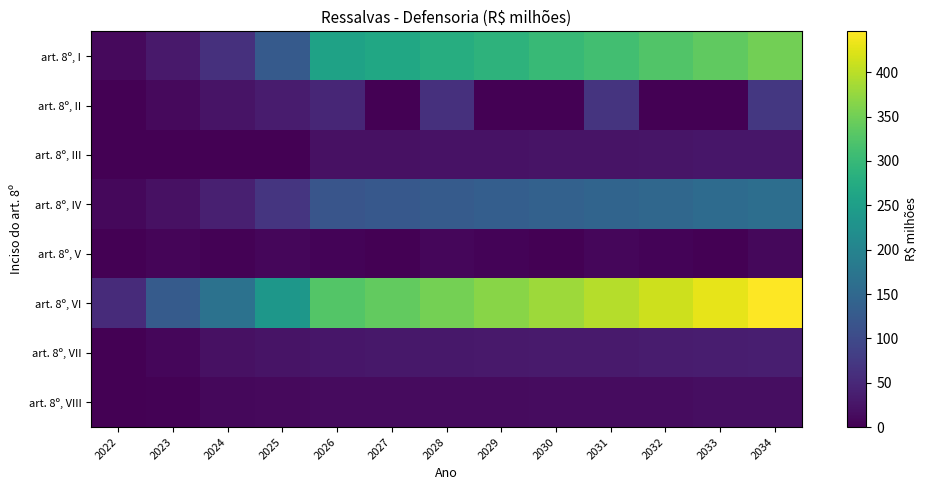

Which category has the lowest value across all series?

2022